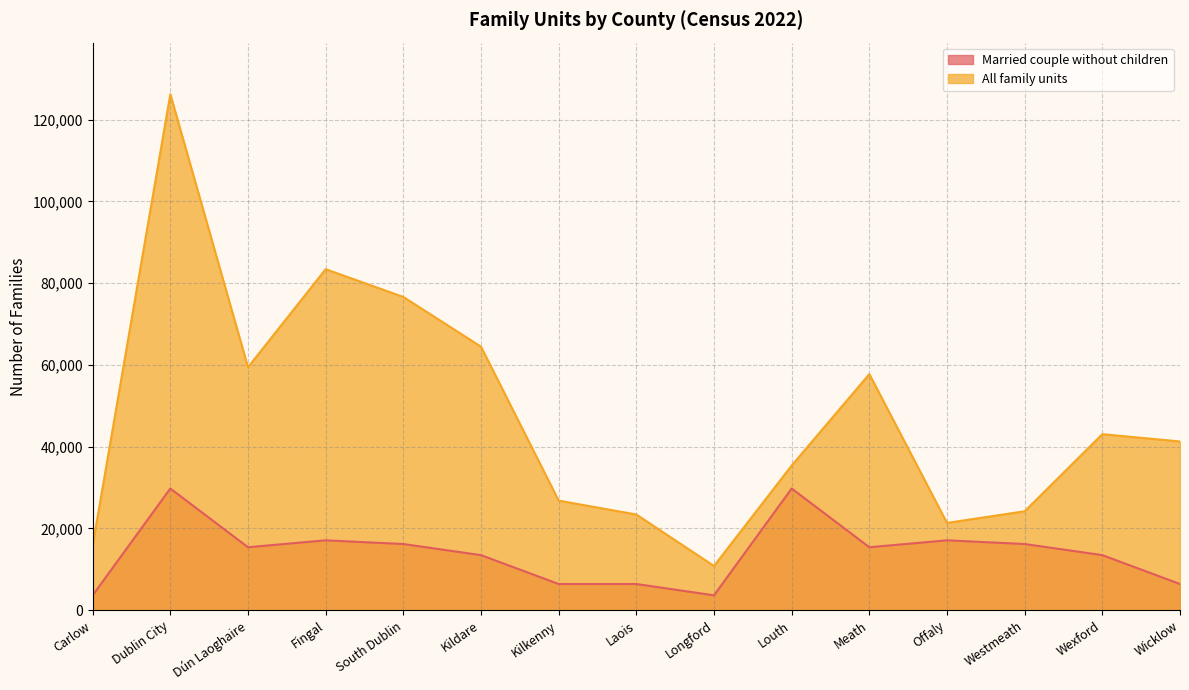

List the series in order of their overall mean, highest first.

All family units, Married couple without children